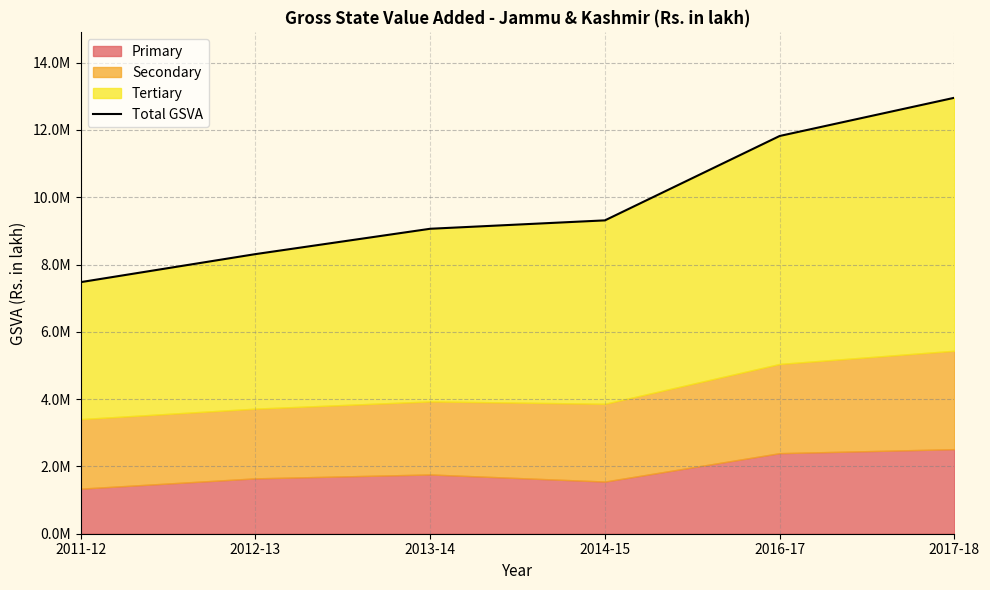

Reading left to right, extract all data points from this chart.

7476072.8	8308983.4	9062372.6	9311906.7	11820041.6	12955569.0